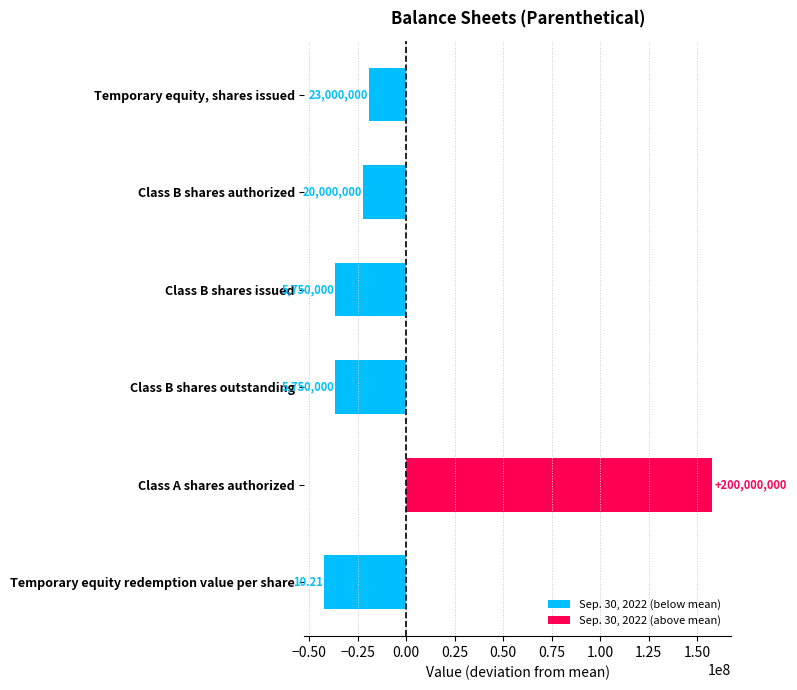

Does the chart contain any negative values?

Yes